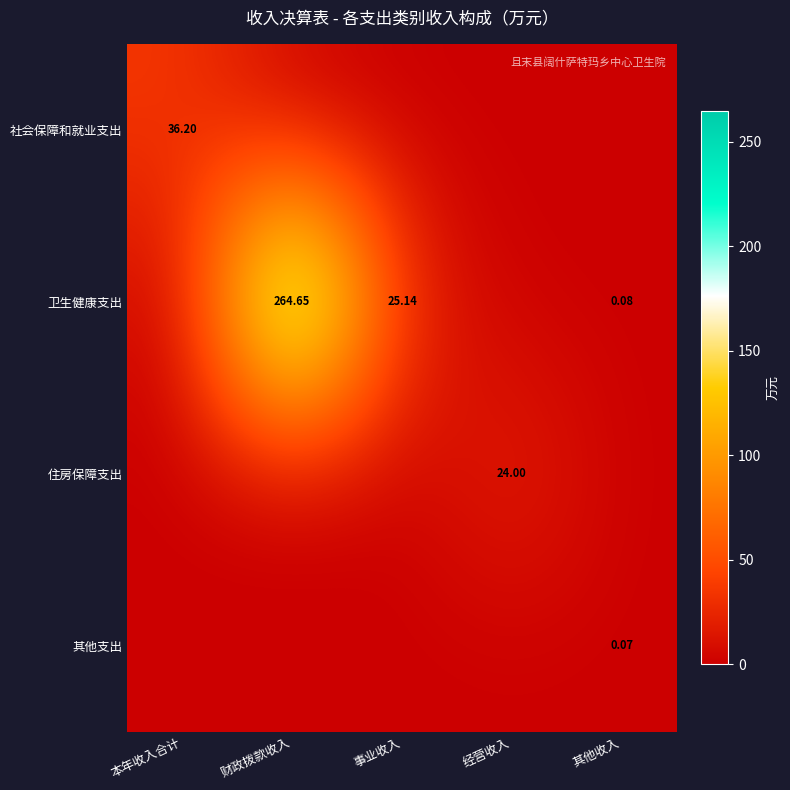

At how many categories does at least one series exceed 207?

1